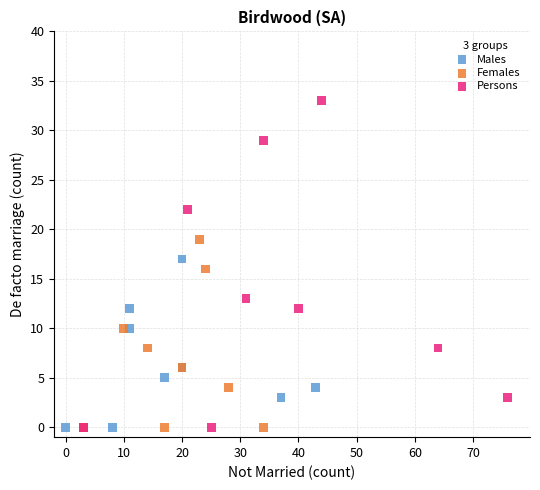

What are all the series names shown in the legend?

Males, Females, Persons